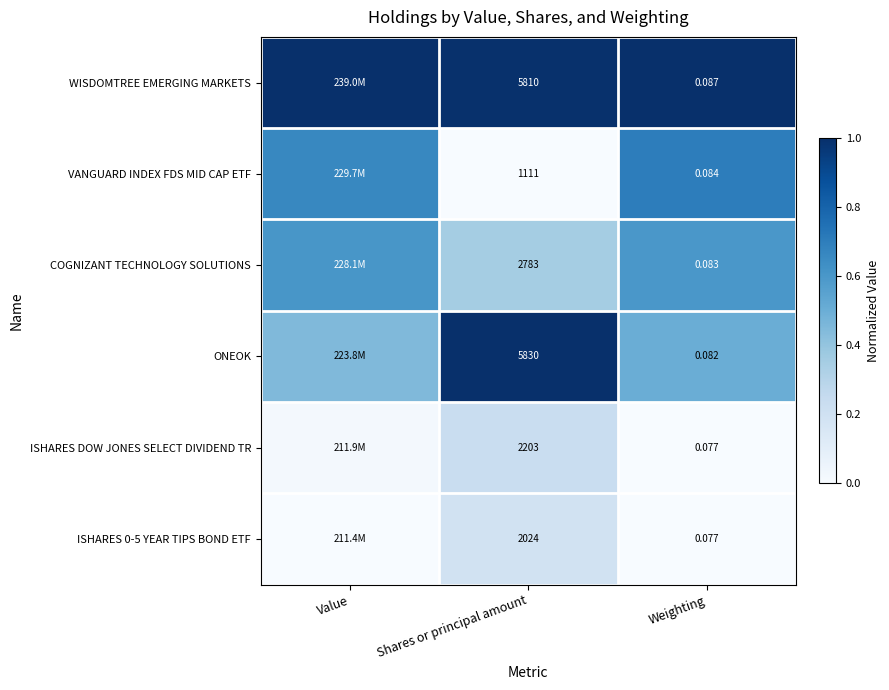

Which series changed the most between Shares or principal amount and Weighting?

ONEOK